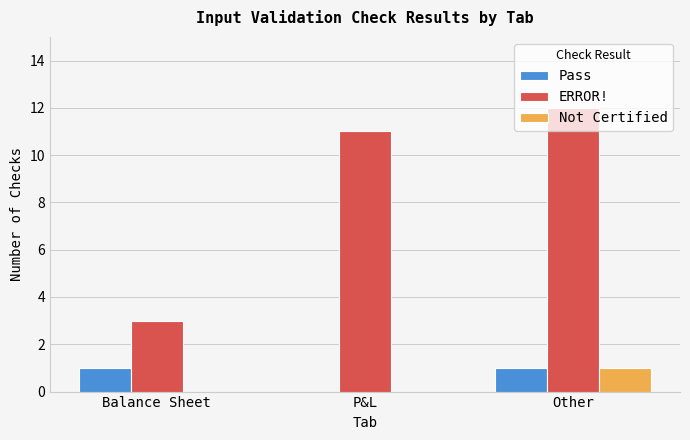

Which series has the largest total across all categories?

ERROR!